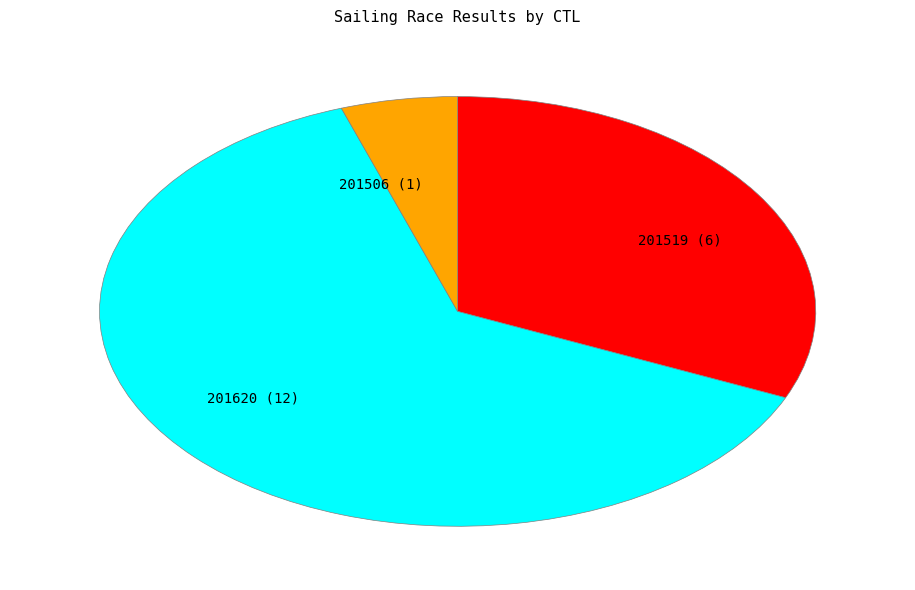

Which category has the biggest portion of the pie?

201620